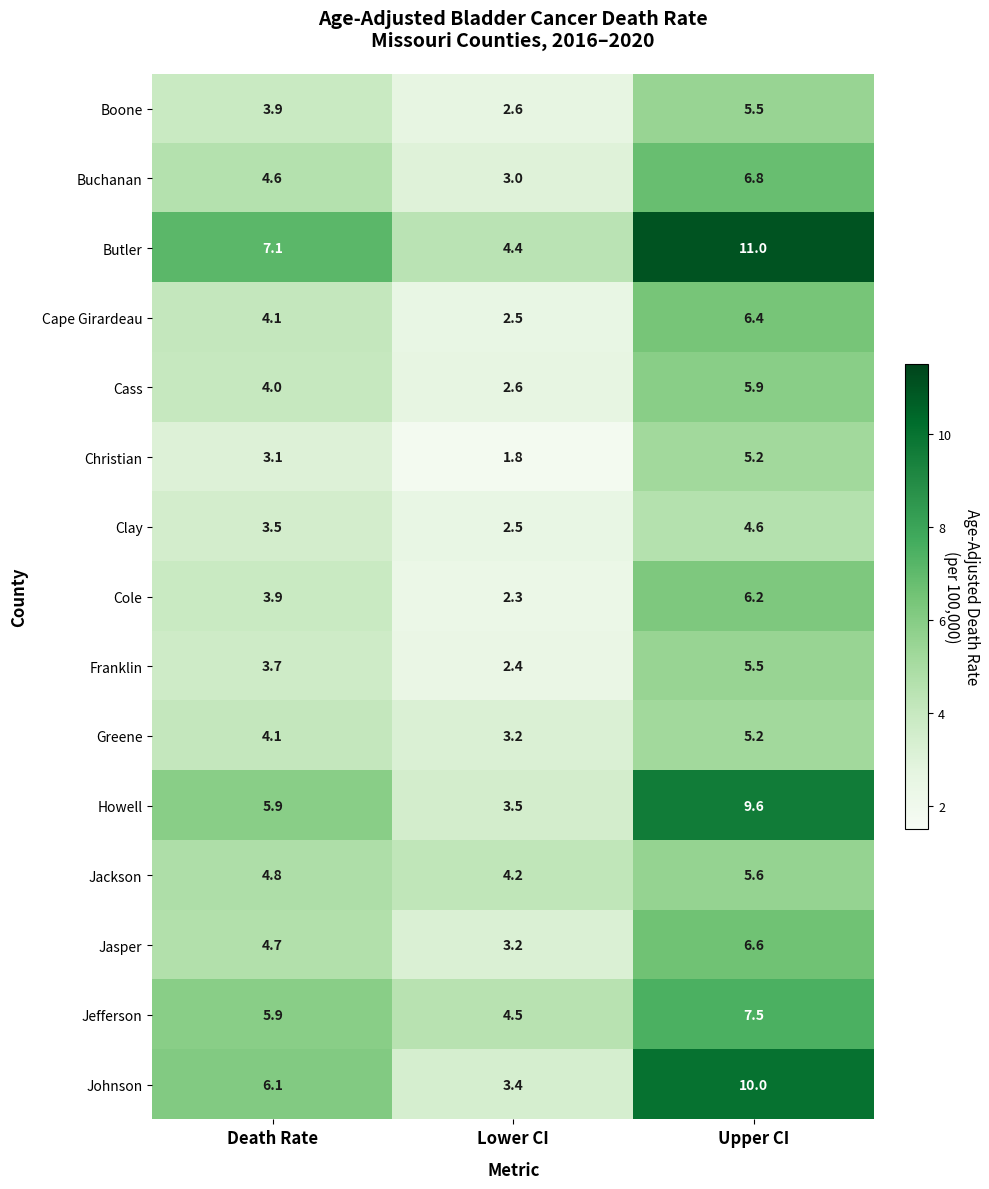

What is the spread (max minus min) of values at Lower CI?

2.7